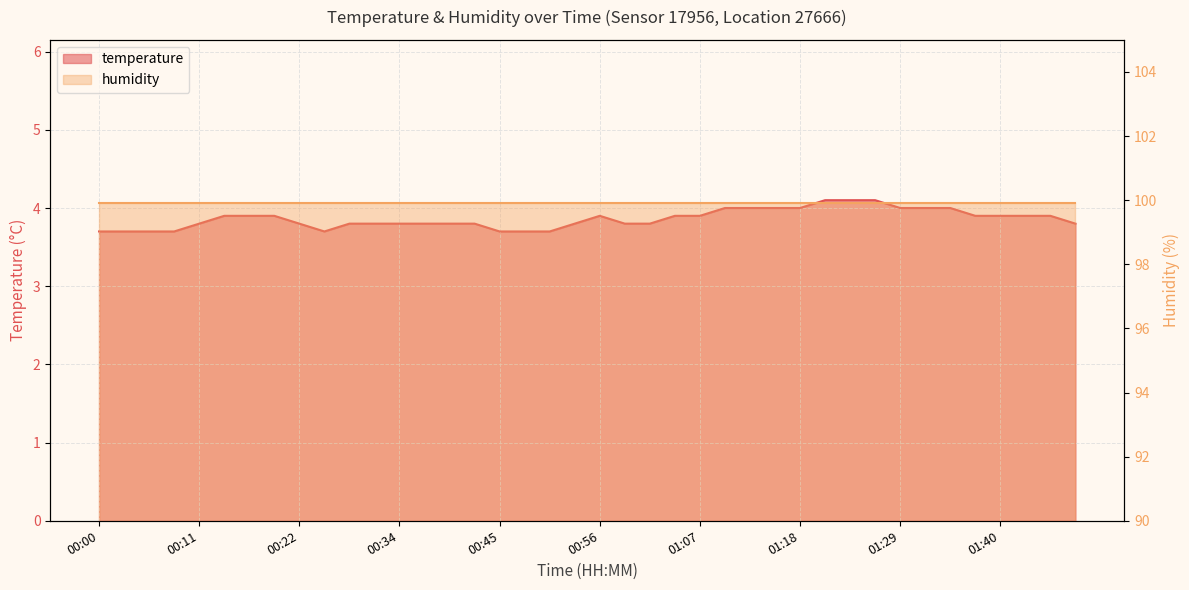

Approximately how many times larger is the value at 01:15 compared to 01:07?

1.0